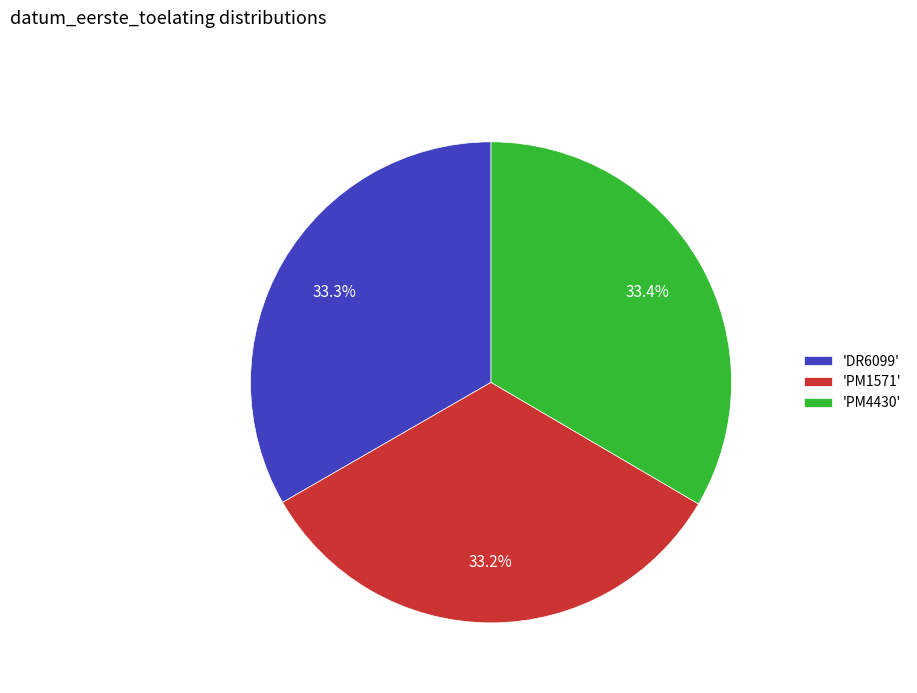

Approximately how many times larger is the value at 'PM1571' compared to 'DR6099'?

1.0